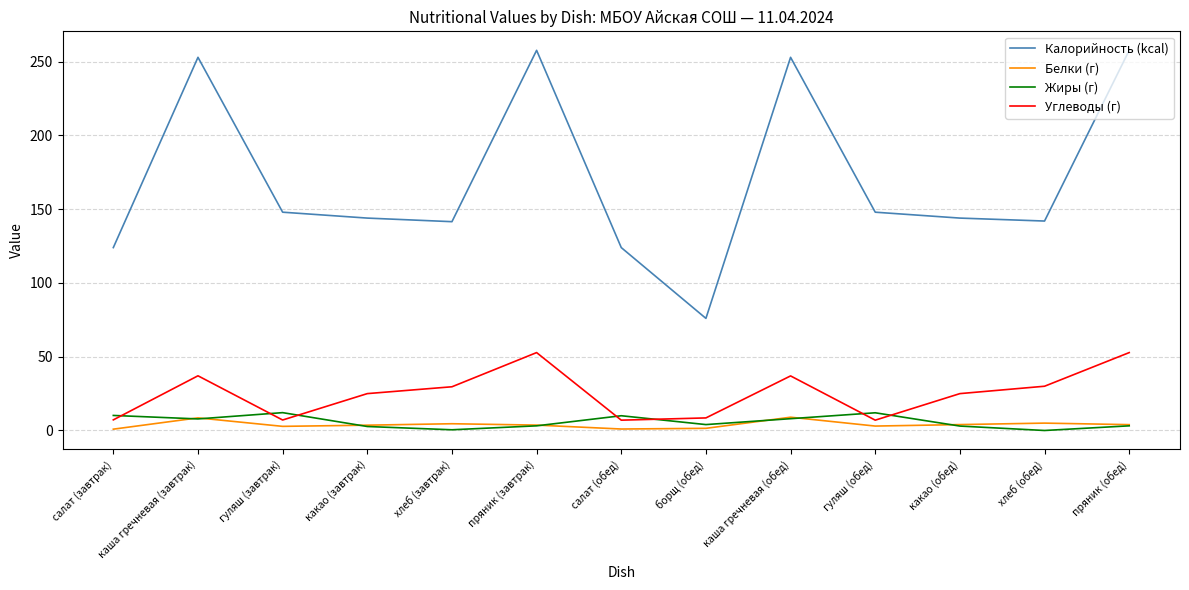

Which series has the largest total across all categories?

Калорийность (kcal)